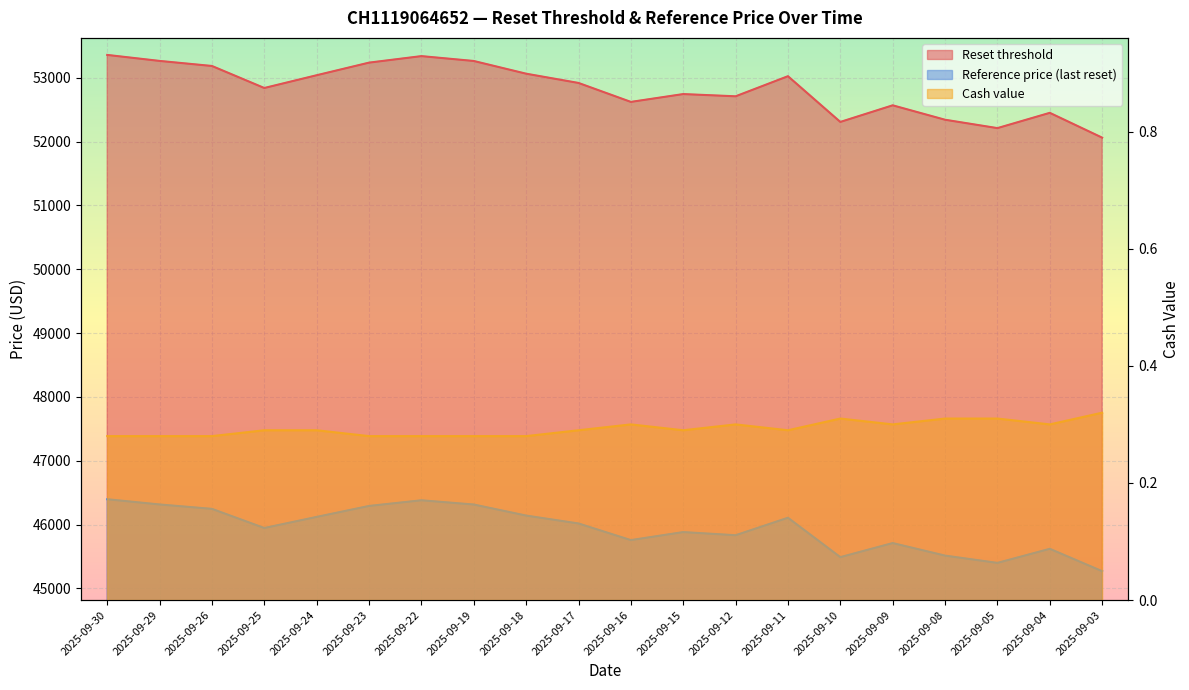

How many lines are shown in the chart?

3